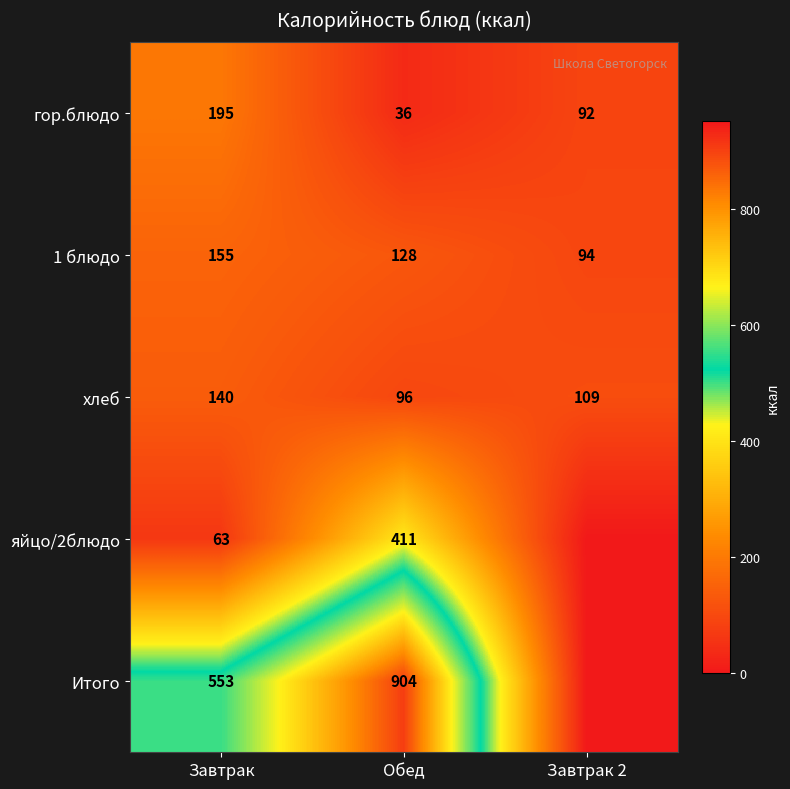

What is the average value of the 1 блюдо series?

126